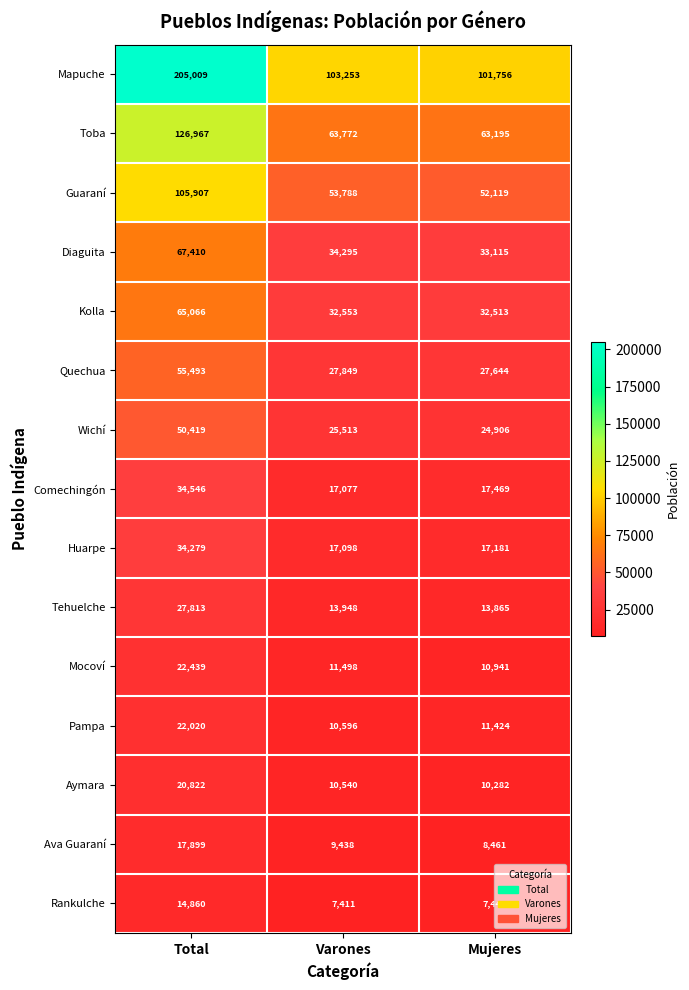

Which series has the largest total across all categories?

Mapuche